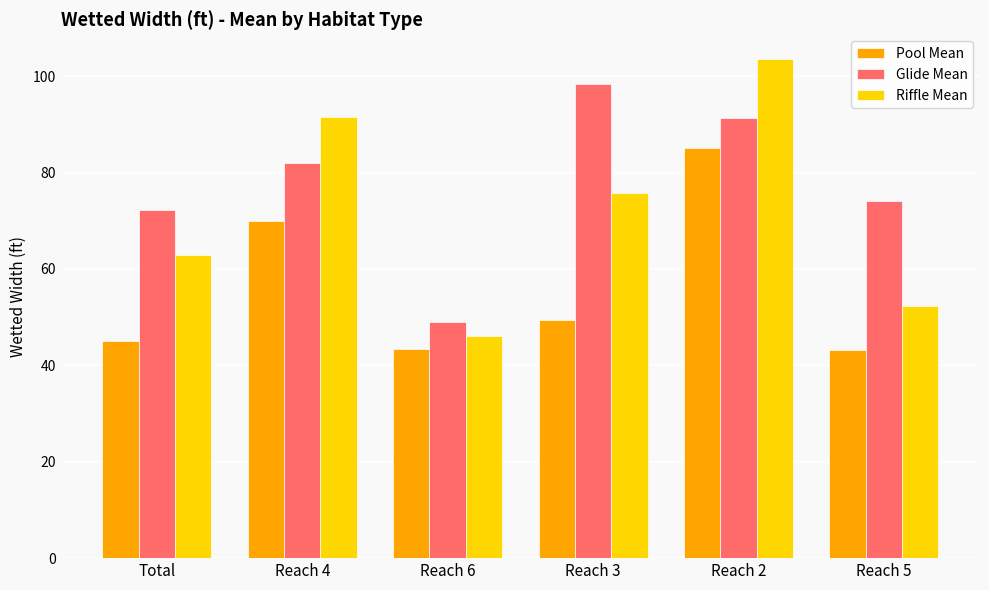

Count the number of categories in the chart.

6